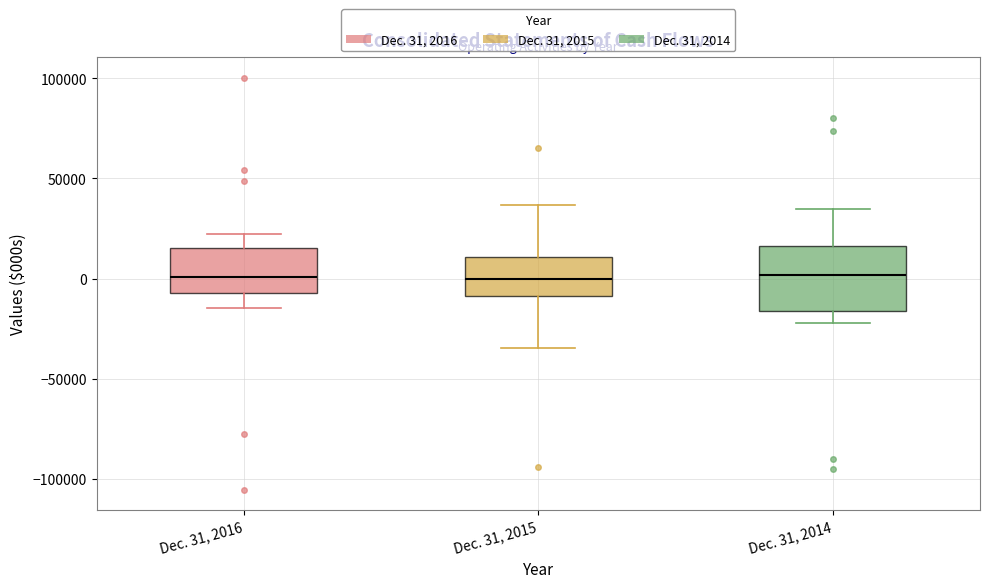

Where does the lower whisker of the box for Dec. 31, 2015 end on the y-axis? The values are not printed on the chart, so give them approximately, as read against the axis.

-35000